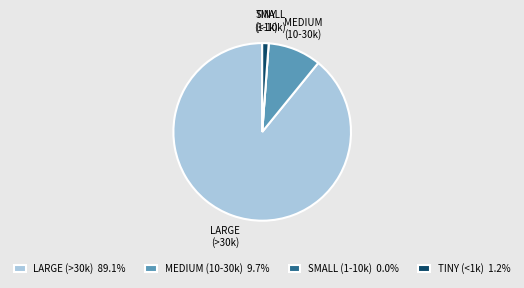

Combined, do LARGE (>30k) 89.1% and TINY (<1k) 1.2% account for over 50%?

Yes